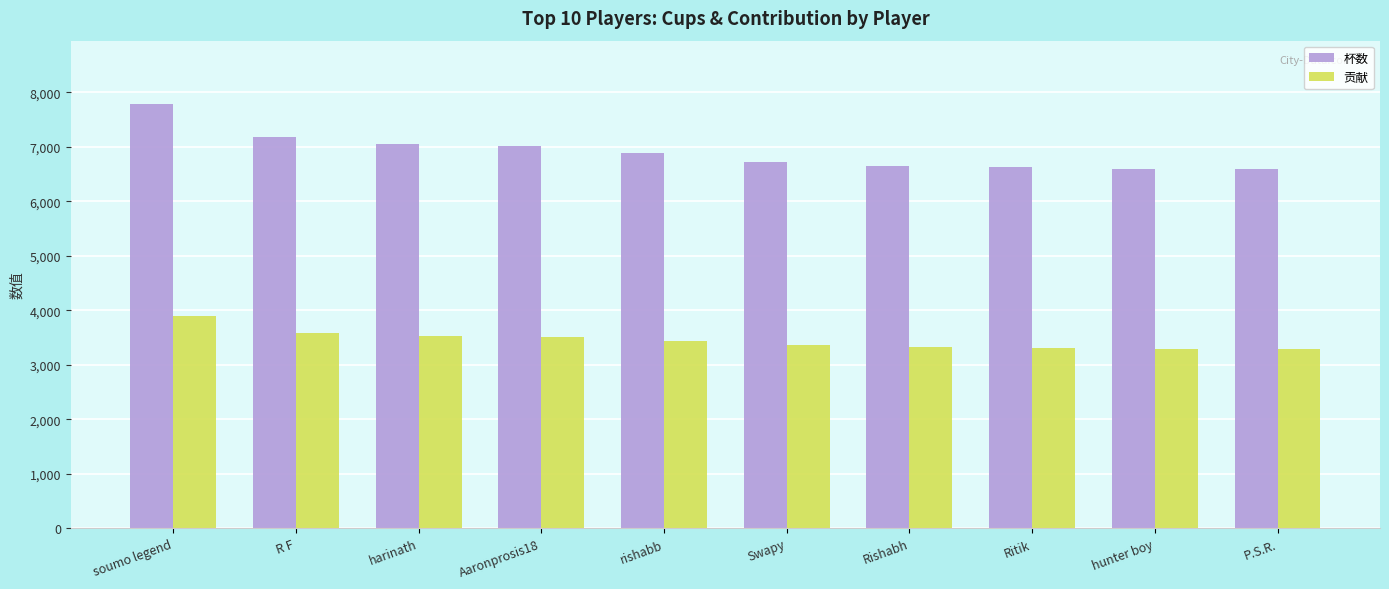

At which category is the sum across all series the highest?

soumo legend